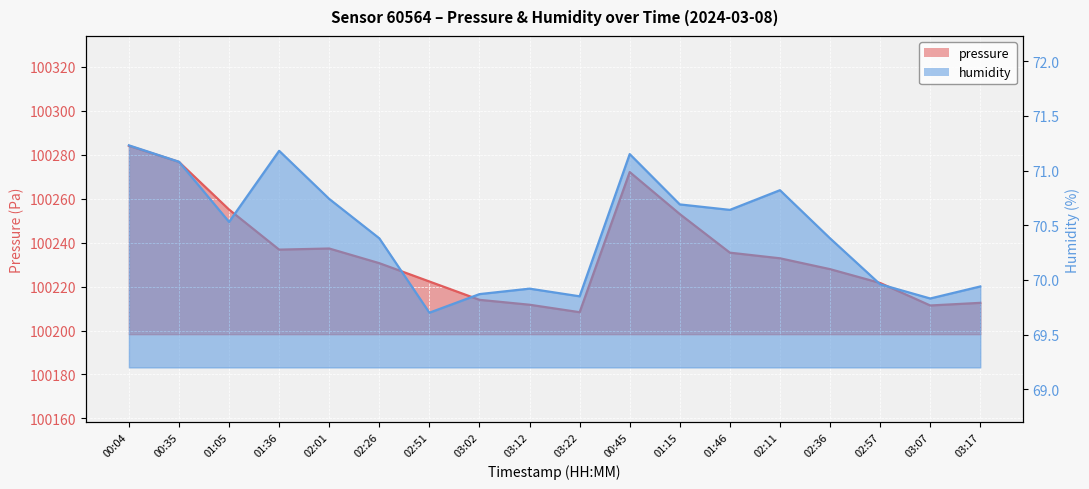

Read the pressure value at 00:35.

100276.7